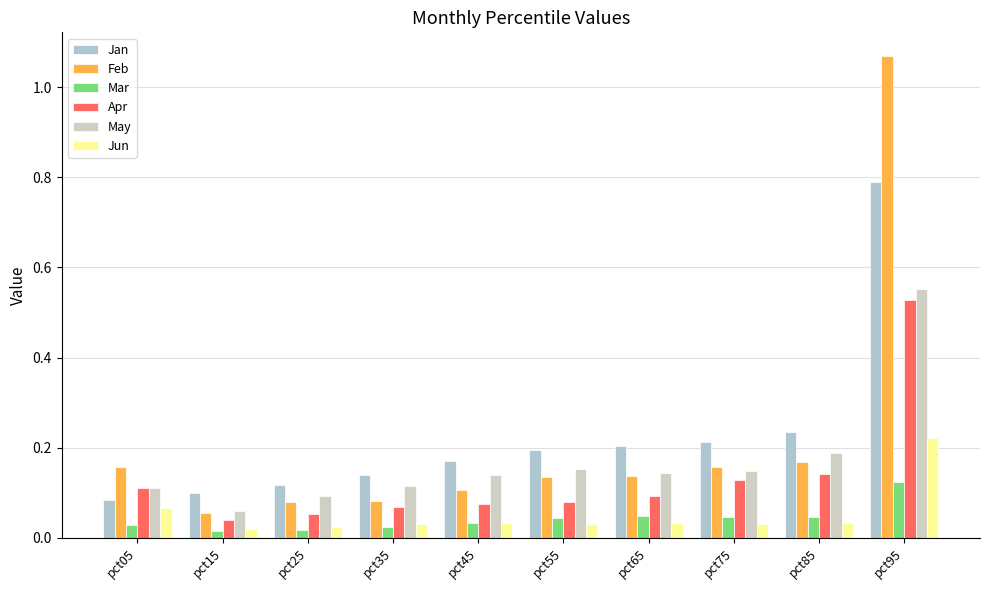

What is the value of the Apr bar at the 10th from the left?

0.5